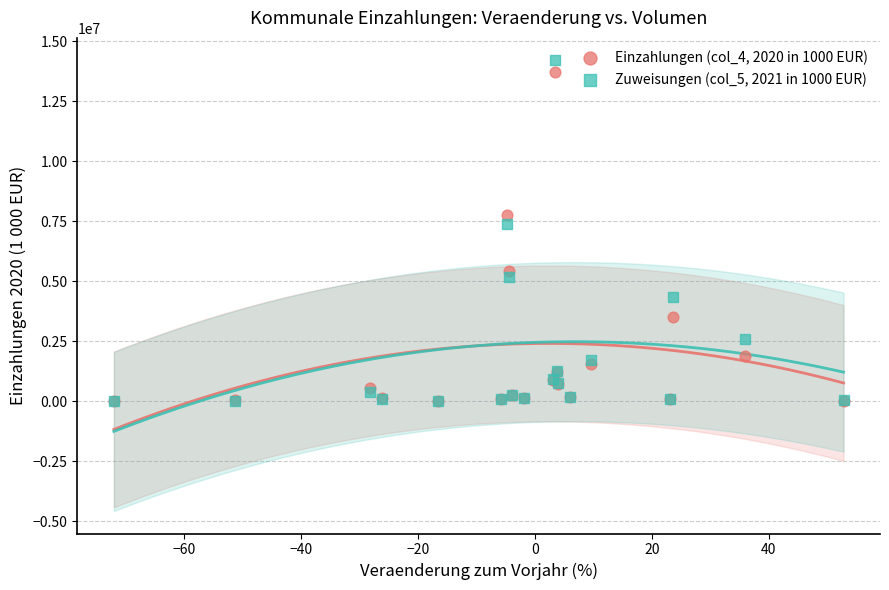

Across all series, what Y value is closest to 7107115?

7377970.8